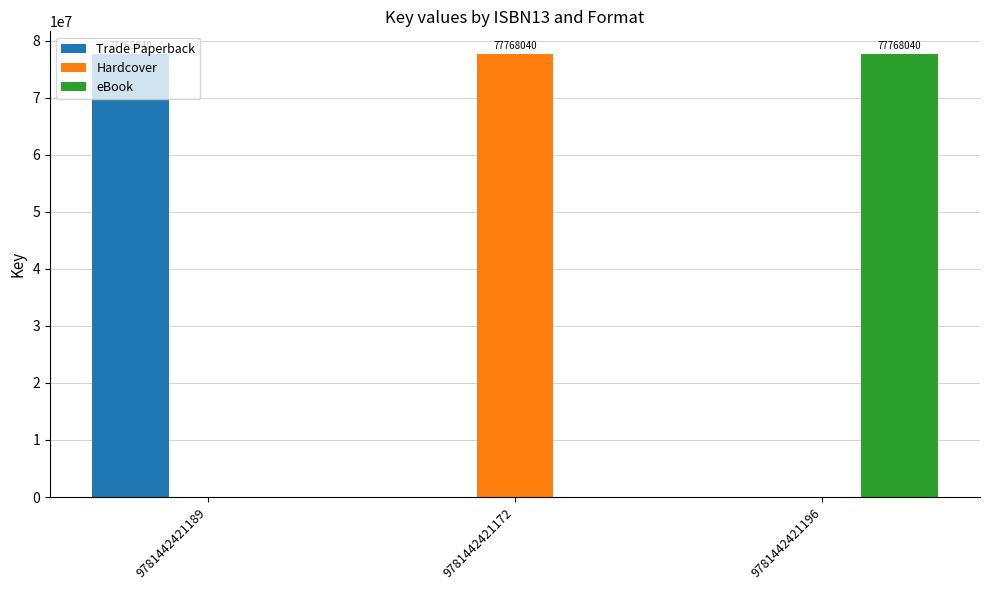

What is the sum of all Trade Paperback values?

77768040